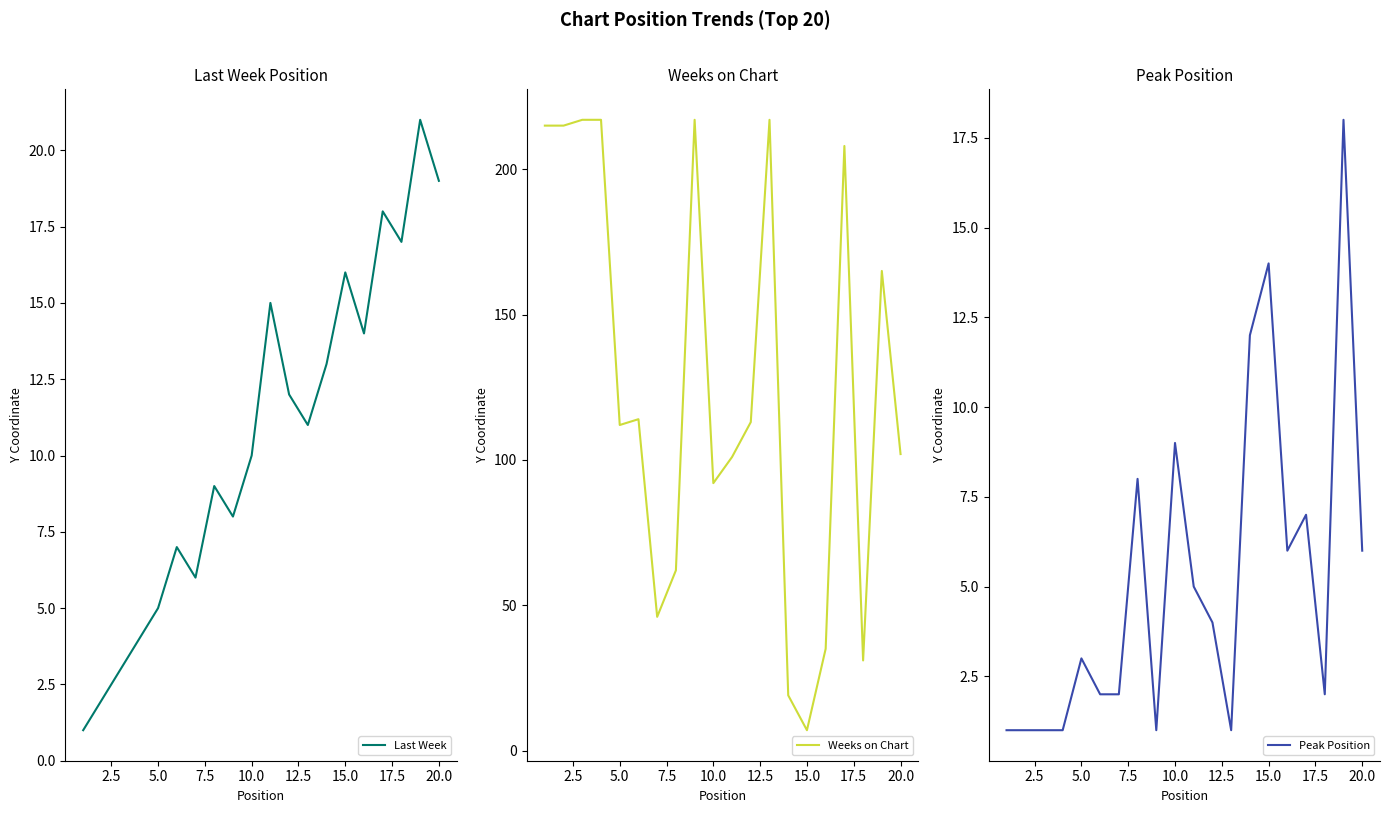

What position from the left is 12.5?

6